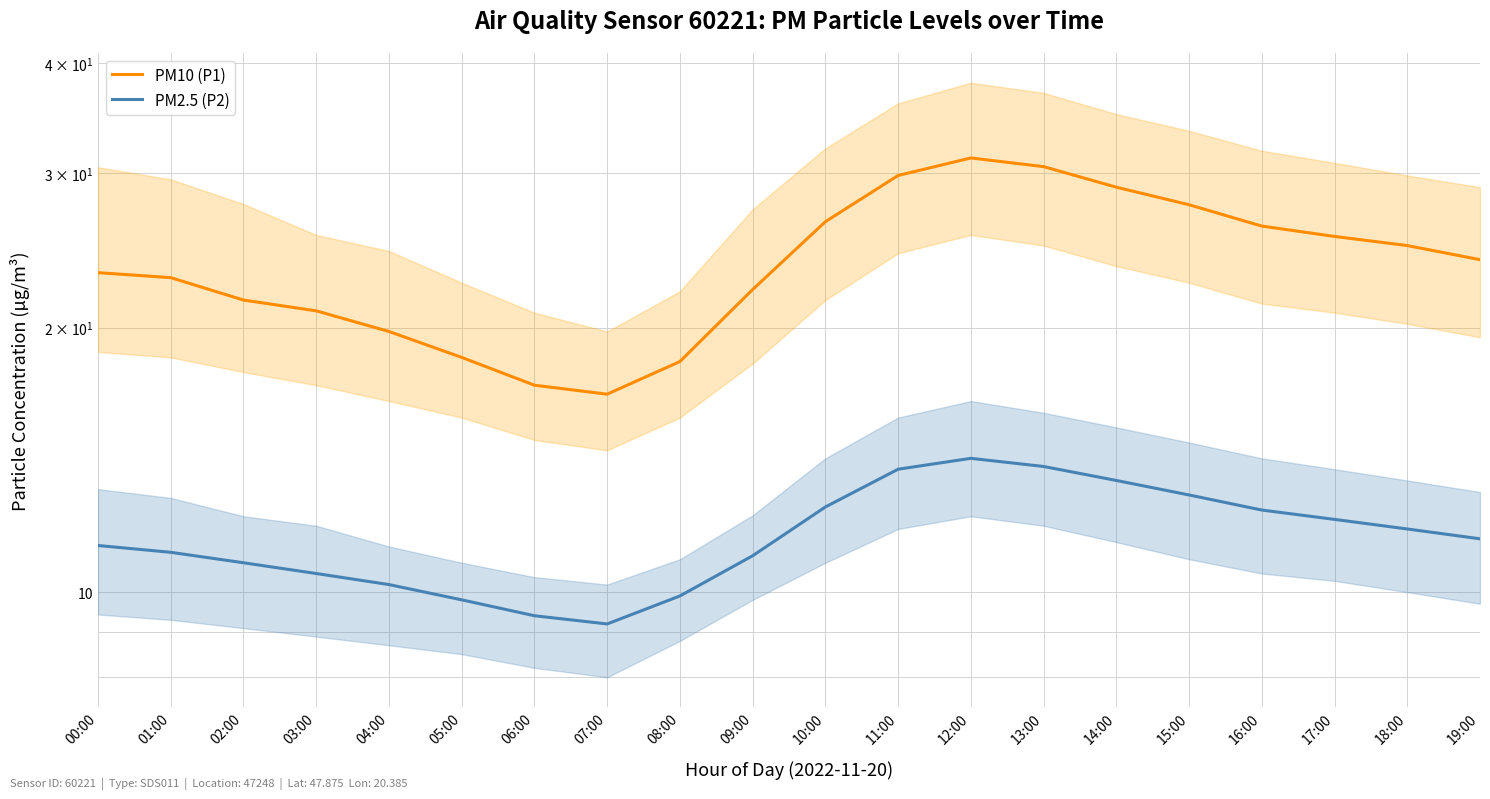

Reading left to right, list all the values displayed in this chart.

PM10 (P1): 23.1	22.8	21.5	20.9	19.8	18.5	17.2	16.8	18.3	22.1	26.4	29.8	31.2	30.5	28.9	27.6	26.1	25.4	24.8	23.9
PM2.5 (P2): 11.3	11.1	10.8	10.5	10.2	9.8	9.4	9.2	9.9	11.0	12.5	13.8	14.2	13.9	13.4	12.9	12.4	12.1	11.8	11.5